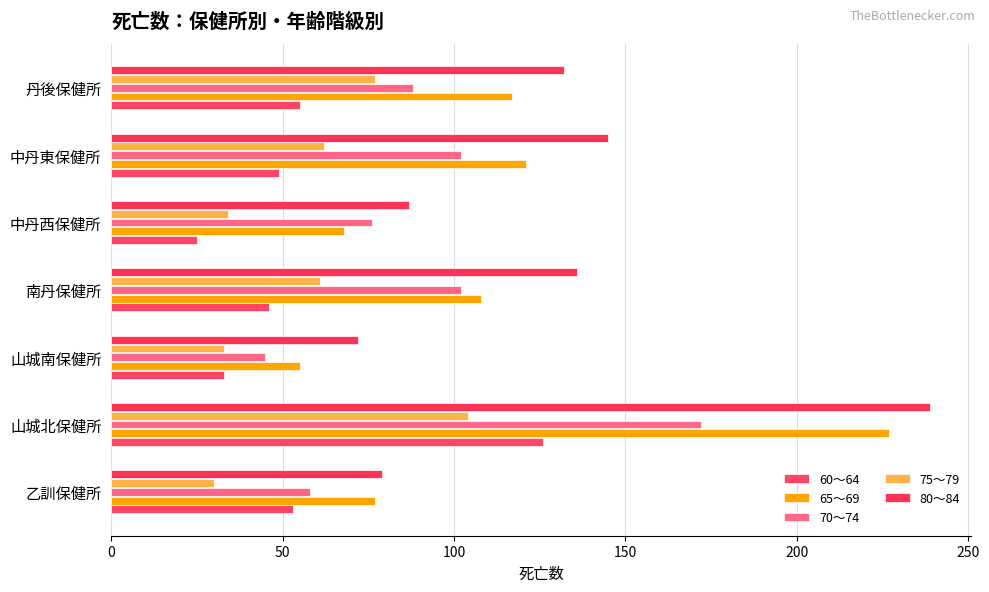

What is the smallest value displayed?

25